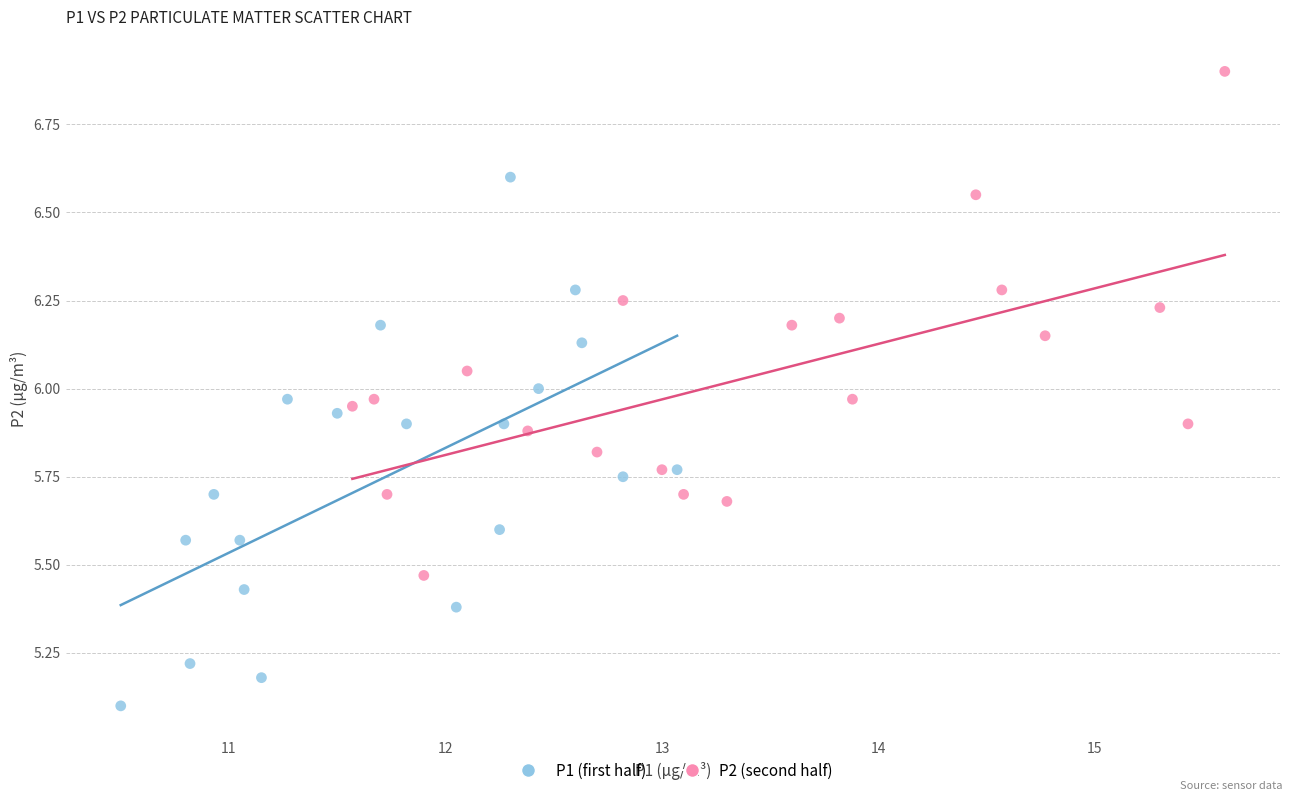

Which series reaches the minimum Y coordinate?

P1 (first half)